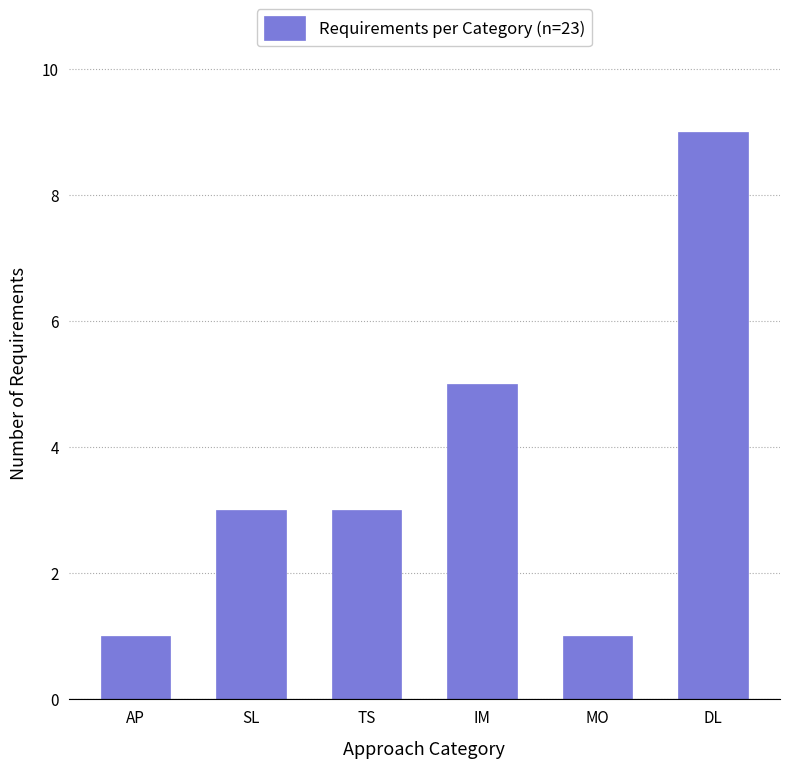

What is the greatest value displayed?

9